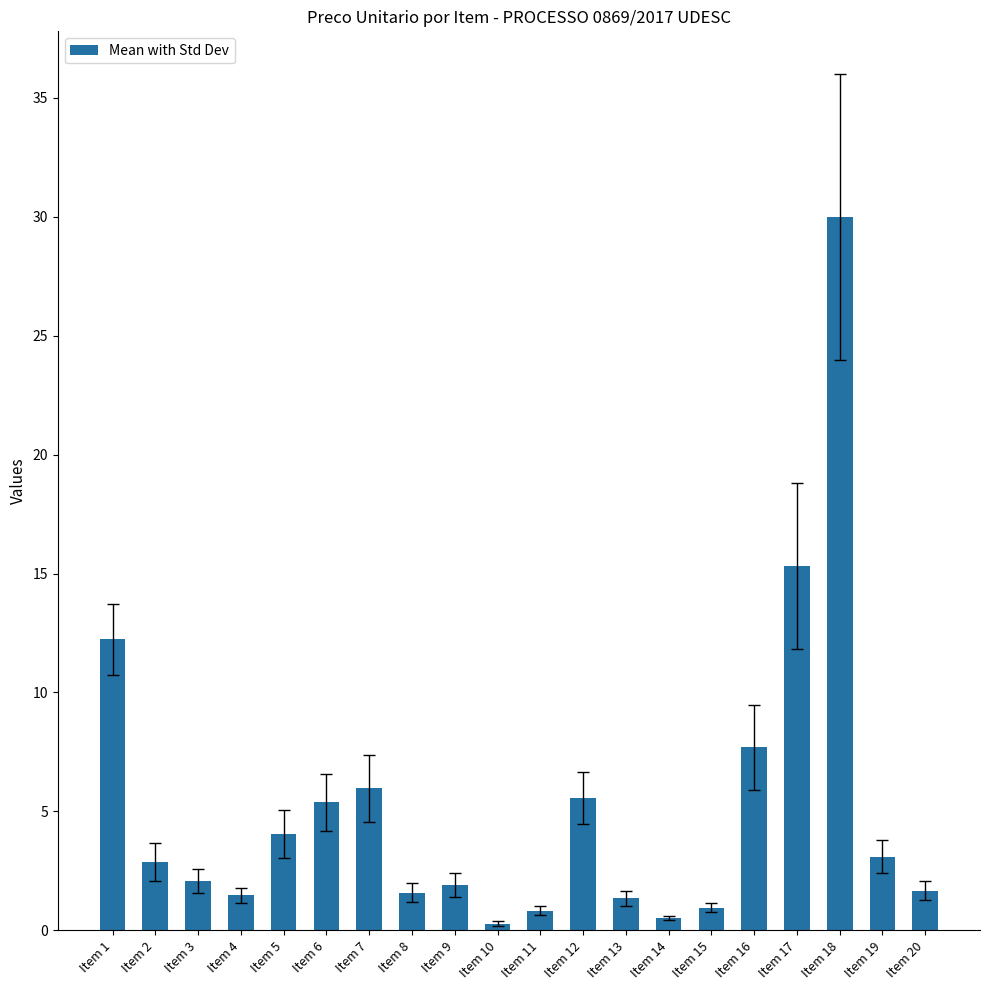

Count the number of data series in this chart.

1